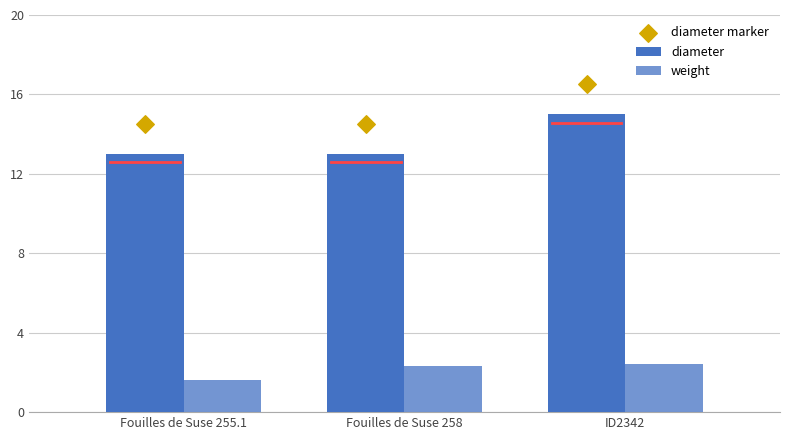

Which series has the largest Y range (max minus min)?

diameter